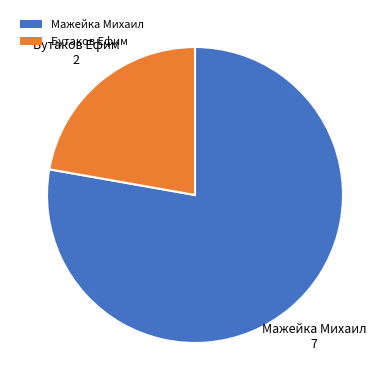

Combined, do Мажейка Михаил and Бутаков Ефим account for over 50%?

Yes